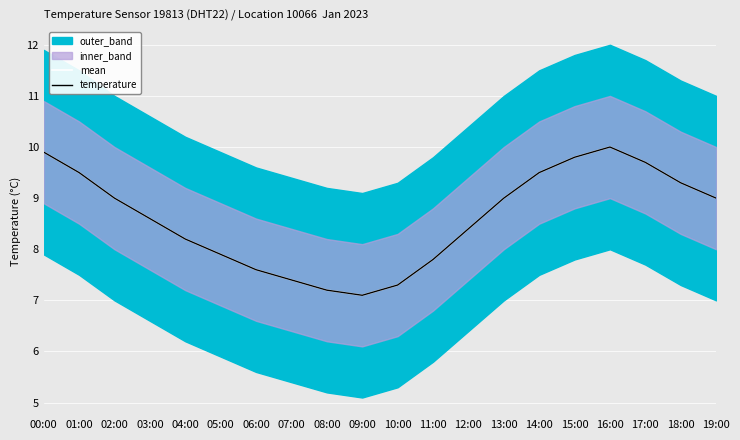

True or false: temperature has a value of 7.8 at 11:00.

True